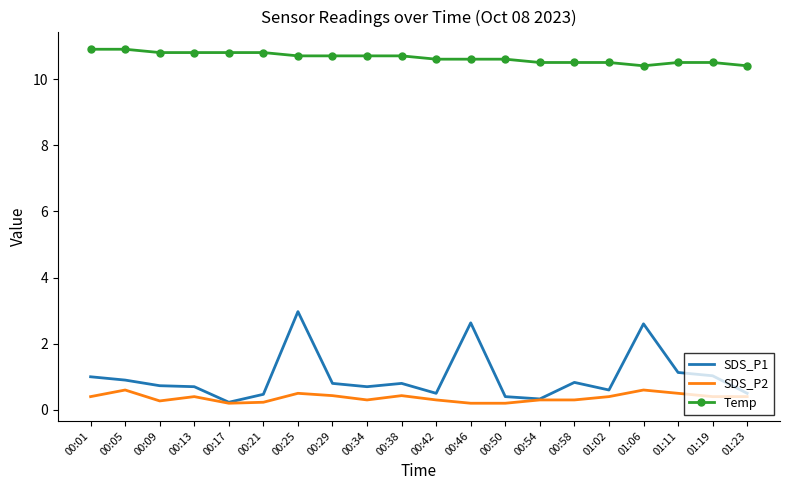

Read the Temp value at 00:58.

10.5